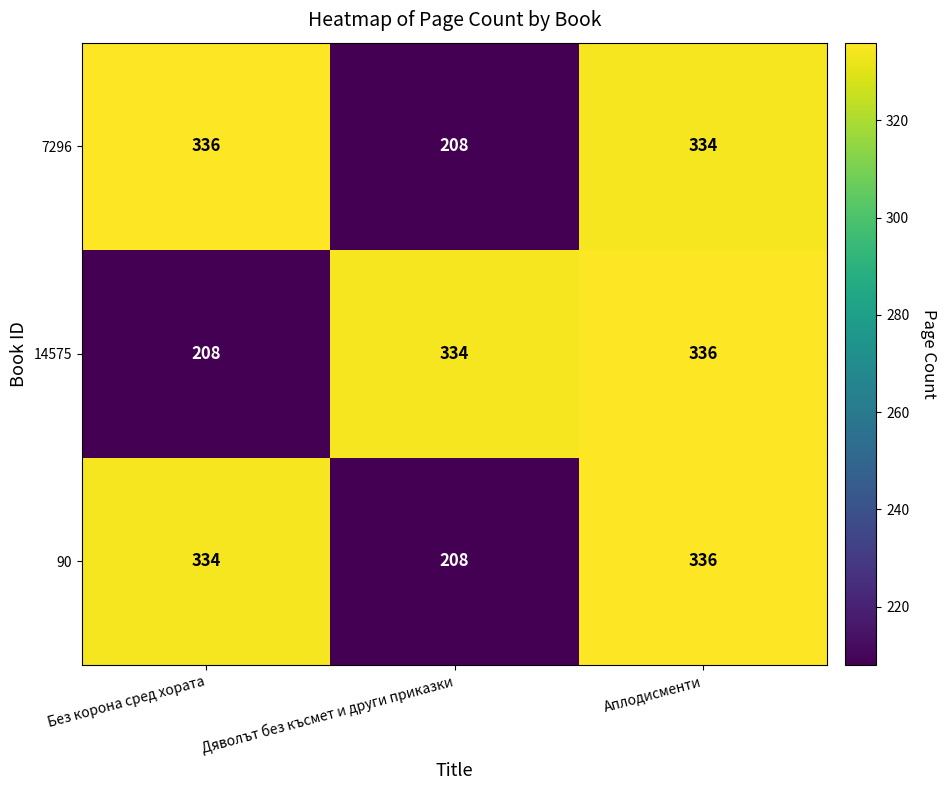

What is the difference between the highest and lowest values at Дяволът без късмет и други приказки?

126